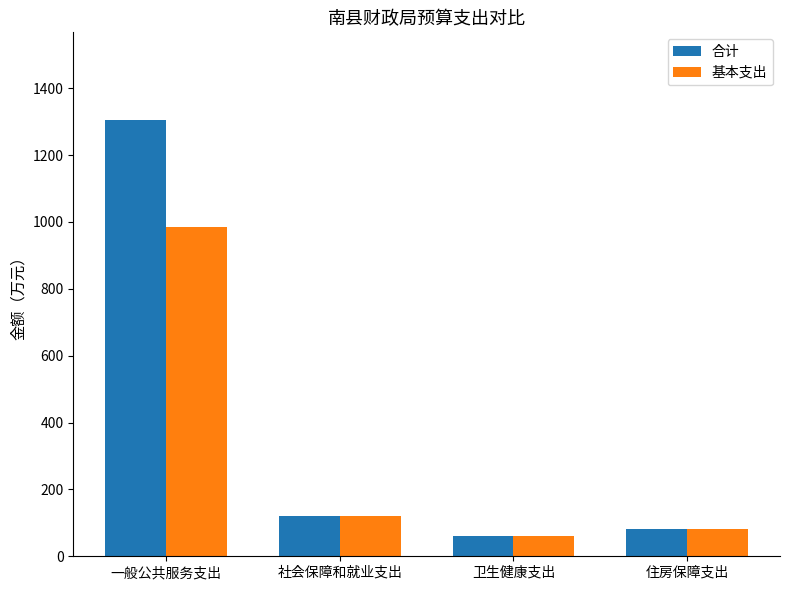

What is the total value across all series at 住房保障支出?

163.2